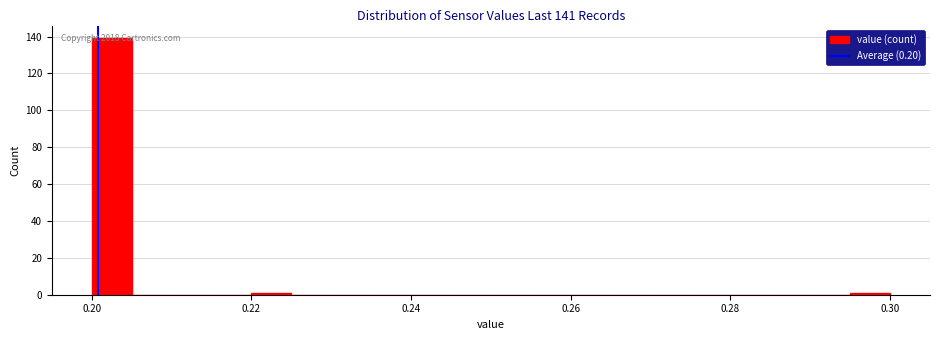

Around what value on the x-axis is the tallest bar? Give the approximate position of its centre, as read against the axis.

0.202